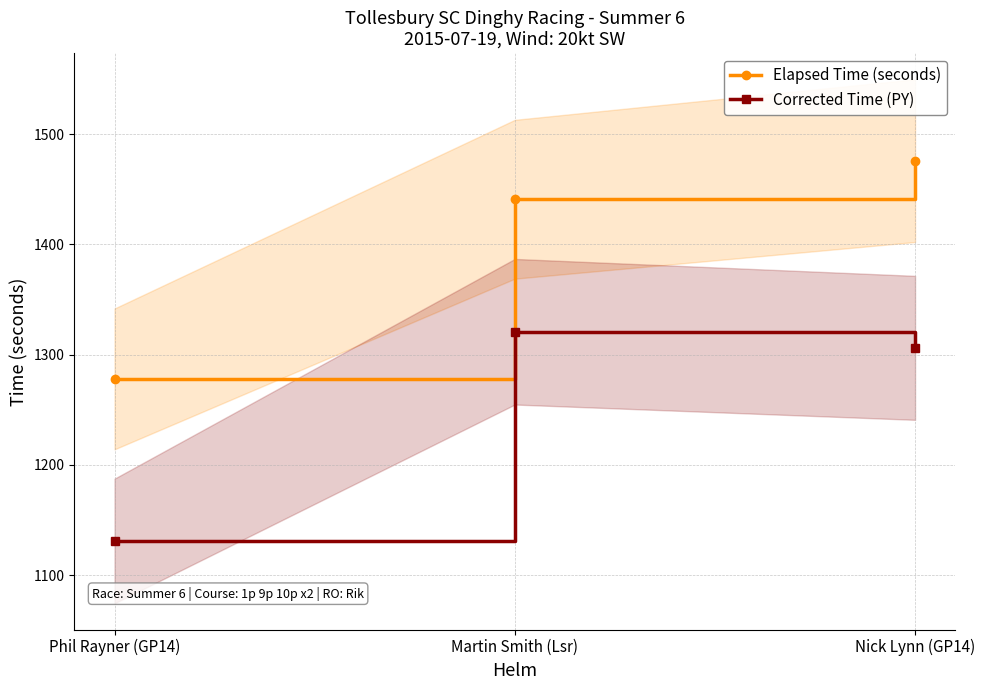

At which label does Elapsed Time (seconds) reach its peak?

Nick Lynn (GP14)